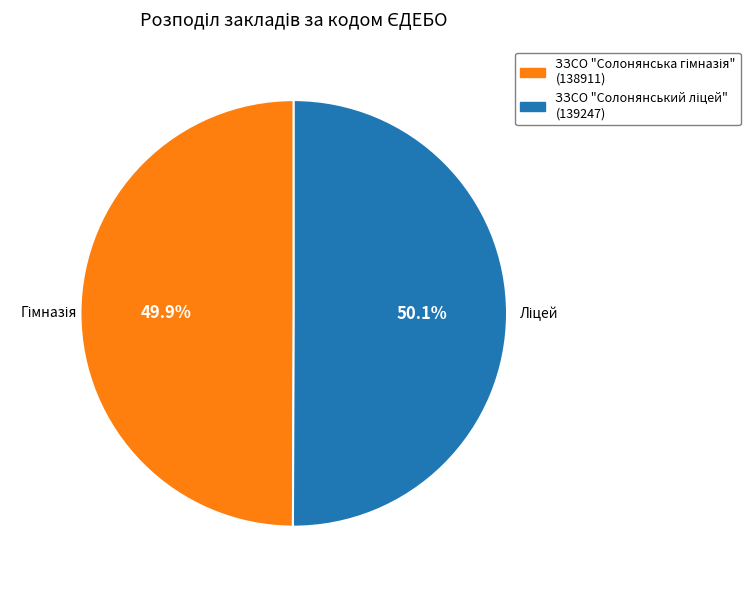

Is there a majority slice in this chart?

Yes